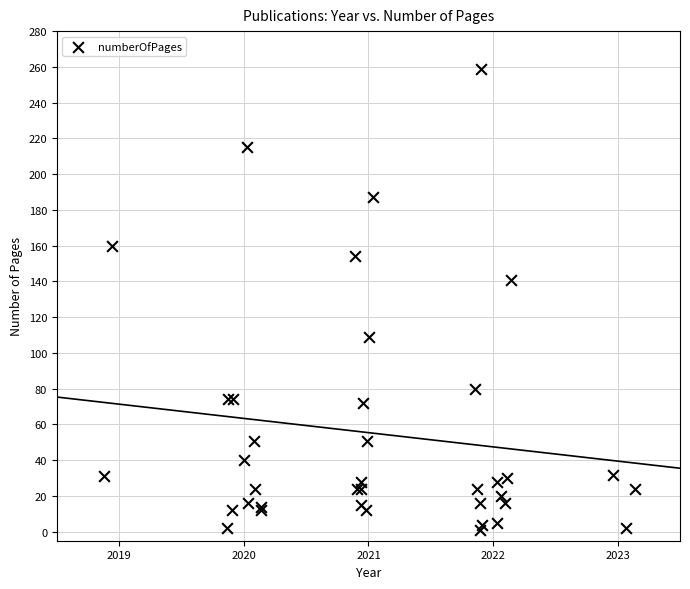

What Y value in the scatter plot is closest to 130?

141